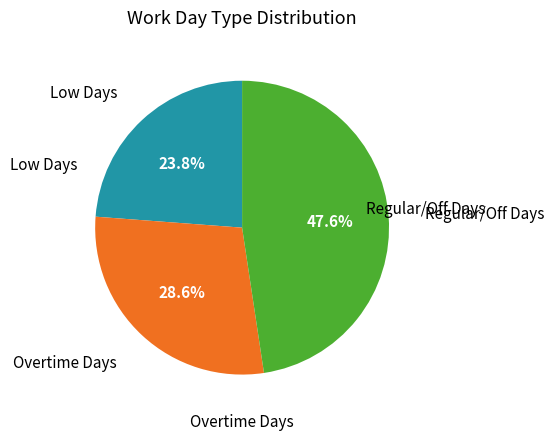

Is there any slice that represents more than half of the pie?

No